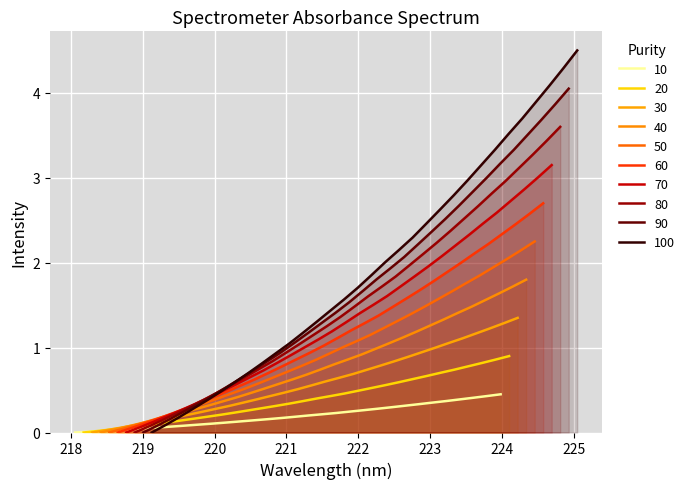

Rank the categories by value from highest to lowest.

223.9802, 223.7895, 223.5987, 223.408, 223.2172, 223.0264, 222.8355, 222.6447, 222.4538, 222.263, 222.0721, 221.8812, 221.6902, 221.4993, 221.3083, 221.1174, 220.9264, 220.7354, 220.5444, 220.3533, 220.1623, 219.9712, 219.7801, 219.589, 219.3979, 219.2067, 219.0156, 218.8244, 218.6332, 218.442, 218.2508, 218.0596